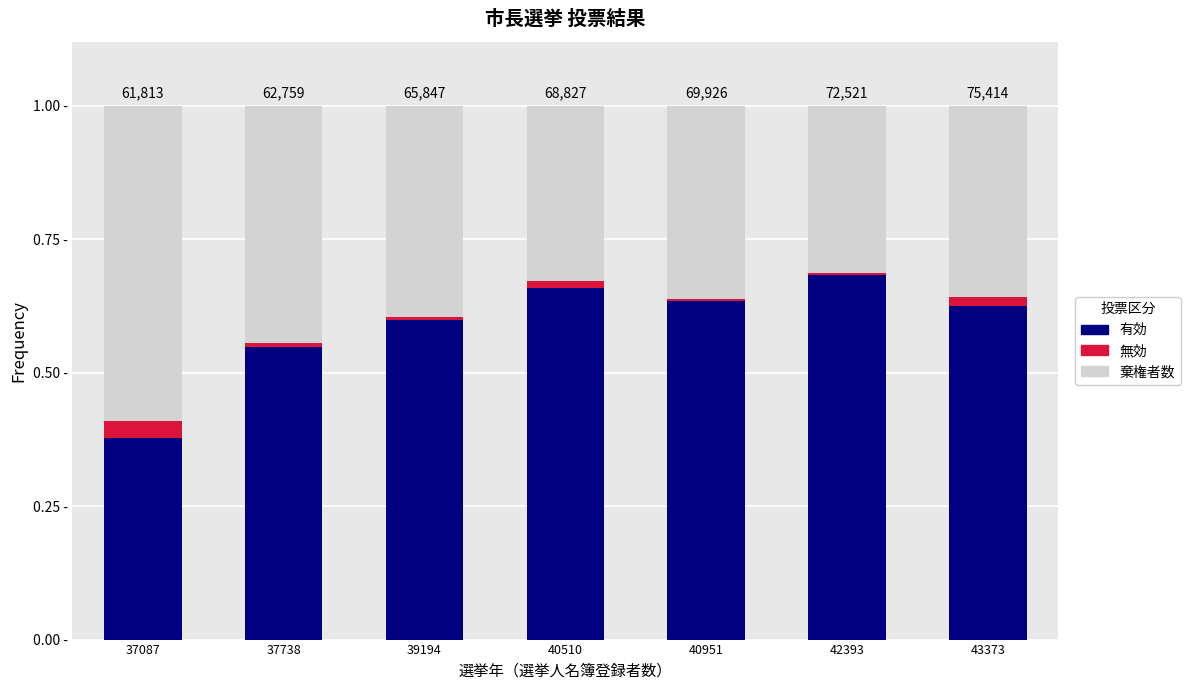

Are the bars horizontal?

No